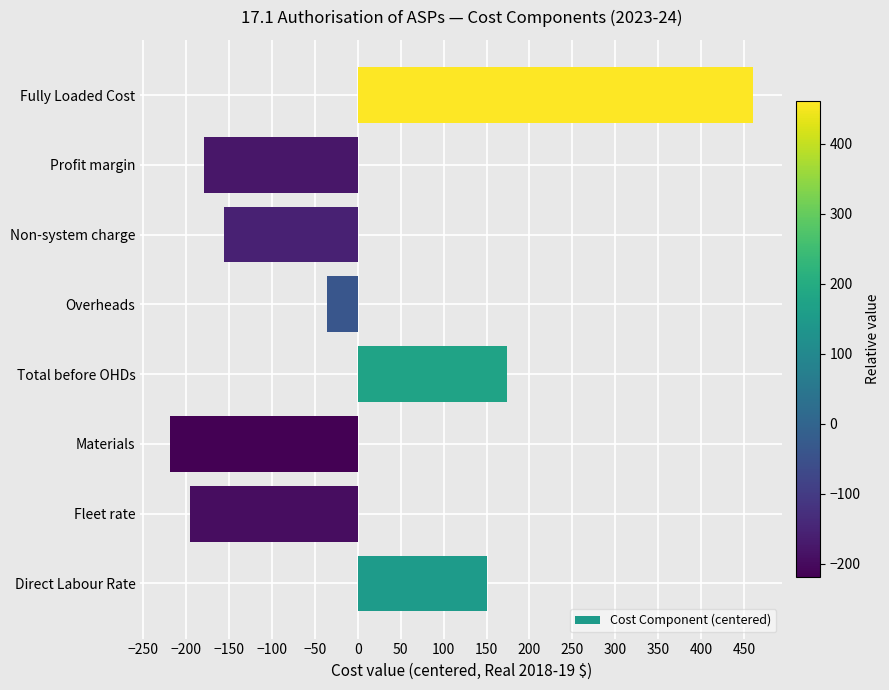

List the labels in order of value, smallest first.

Materials, Fleet rate, Profit margin, Non-system charge, Overheads, Direct Labour Rate, Total before OHDs, Fully Loaded Cost